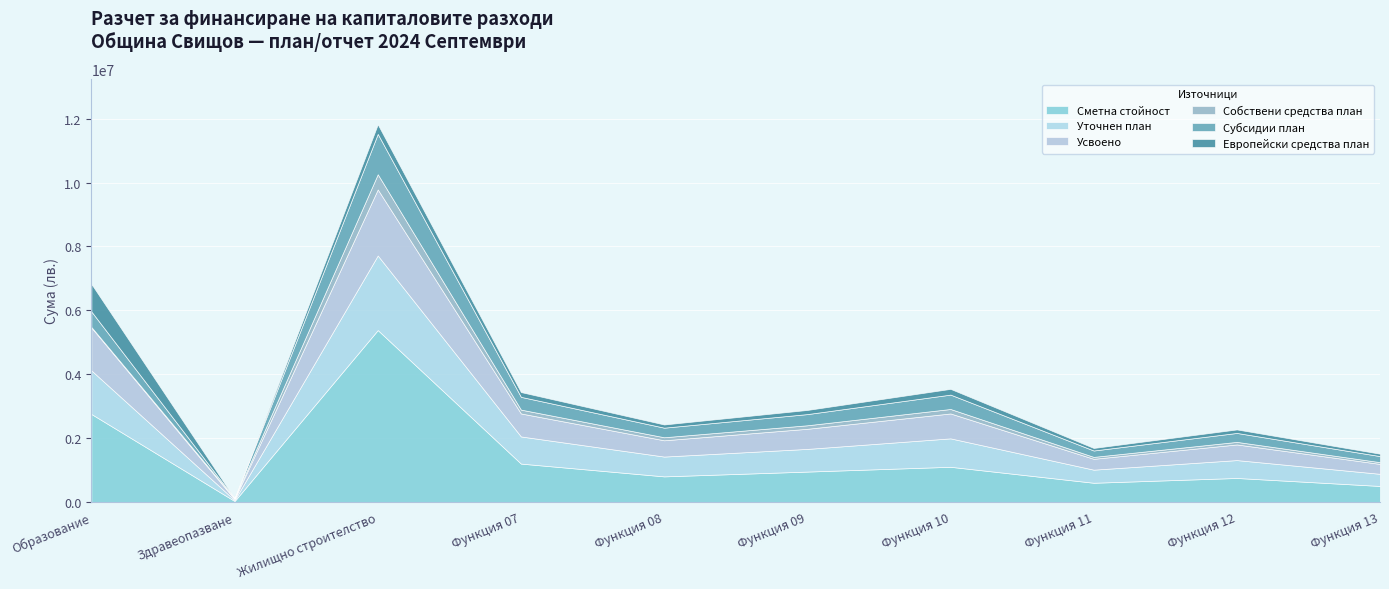

What is the difference between the Европейски средства план values at Функция 11 and Жилищно строителство?

219994